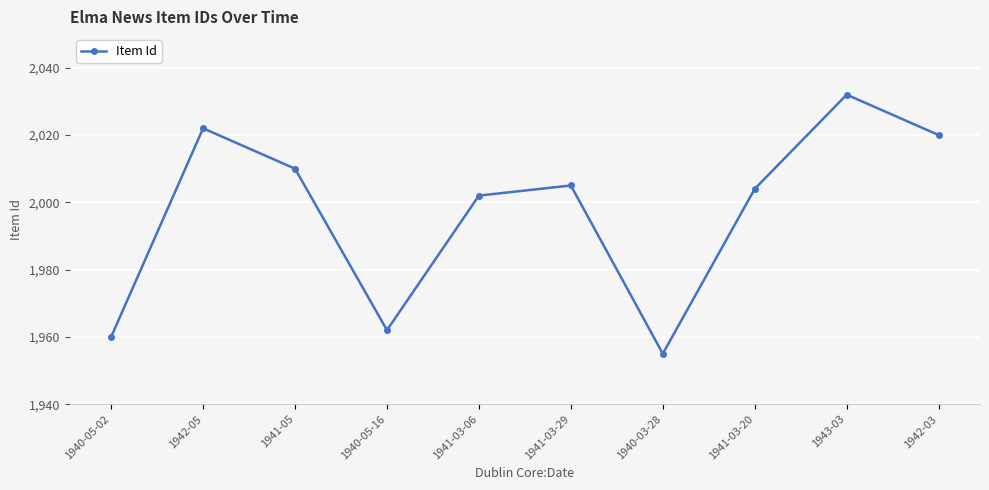

Is it true that the value at 1941-05 is 837?

False